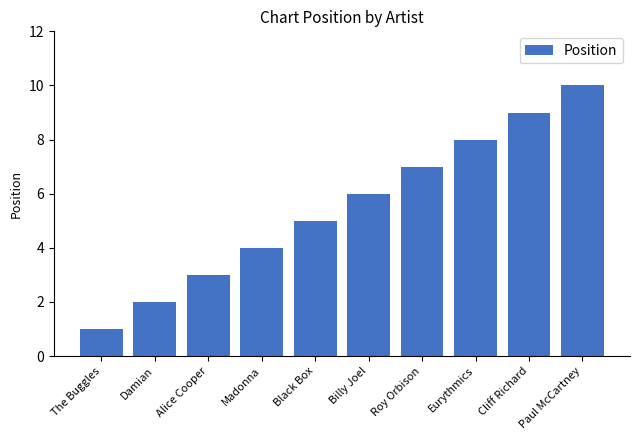

Which has a higher value, Billy Joel or Black Box?

Billy Joel